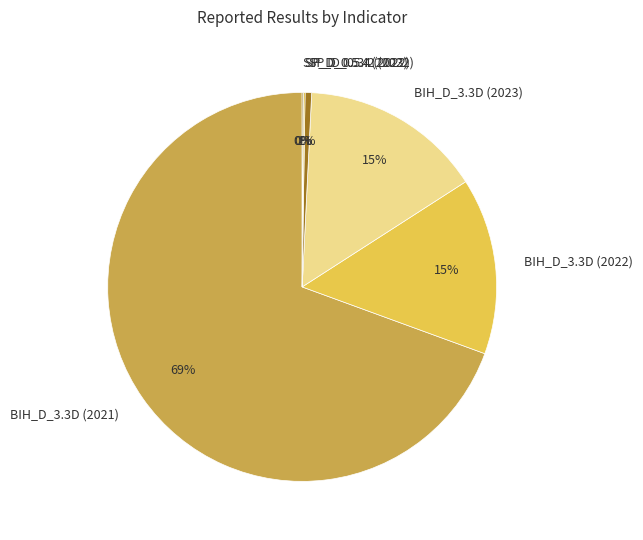

Which slice is the largest?

BIH_D_3.3D (2021)